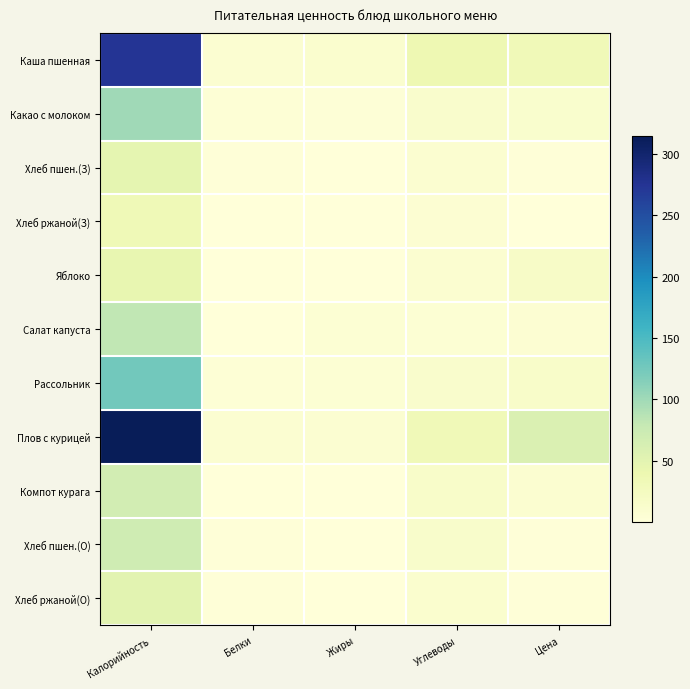

Reading left to right, transcribe all the data shown in this chart.

Каша пшенная: Калорийность=274.9	Белки=8.3	Жиры=10.1	Углеводы=37.6	Цена=32.6
Какао с молоком: Калорийность=100.4	Белки=4.7	Жиры=3.5	Углеводы=12.5	Цена=11.4
Хлеб пшен.(З): Калорийность=46.9	Белки=1.5	Жиры=0.2	Углеводы=9.8	Цена=1.4
Хлеб ржаной(З): Калорийность=34.2	Белки=1.3	Жиры=0.2	Углеводы=6.7	Цена=1.2
Яблоко: Калорийность=44.4	Белки=0.4	Жиры=0.4	Углеводы=9.8	Цена=18.0
Салат капуста: Калорийность=81.5	Белки=1.0	Жиры=6.1	Углеводы=5.8	Цена=7.0
Рассольник: Калорийность=125.5	Белки=4.8	Жиры=5.8	Углеводы=13.6	Цена=16.0
Плов с курицей: Калорийность=314.6	Белки=8.1	Жиры=8.1	Углеводы=33.2	Цена=58.3
Компот курага: Калорийность=66.9	Белки=1.0	Жиры=0.1	Углеводы=15.6	Цена=9.0
Хлеб пшен.(О): Калорийность=70.3	Белки=2.3	Жиры=0.2	Углеводы=14.8	Цена=2.1
Хлеб ржаной(О): Калорийность=51.2	Белки=2.0	Жиры=0.4	Углеводы=10.0	Цена=2.0